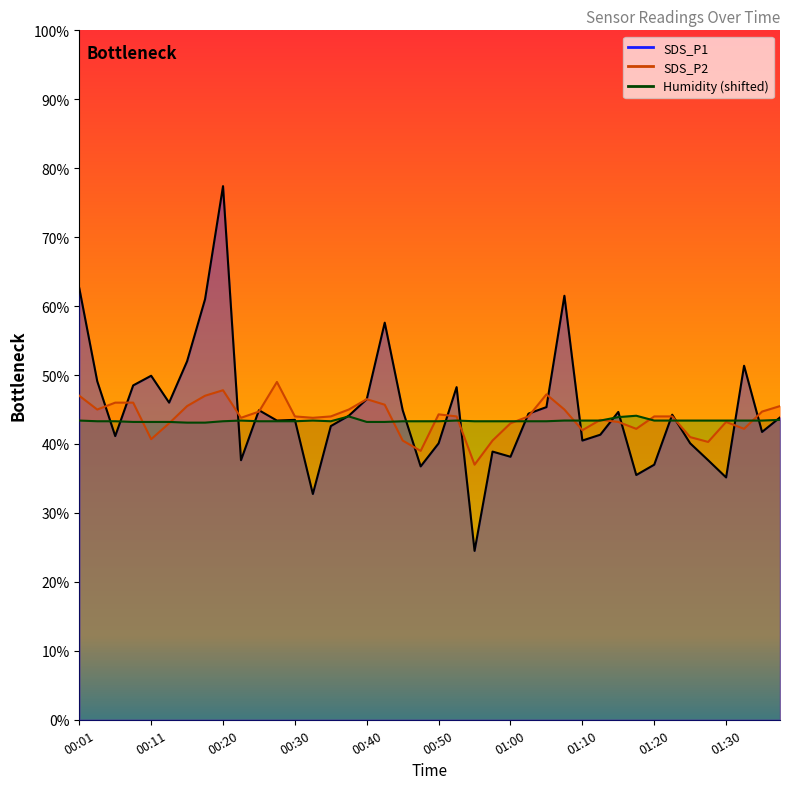

True or false: SDS_P2 and SDS_P1 intersect in this chart.

True